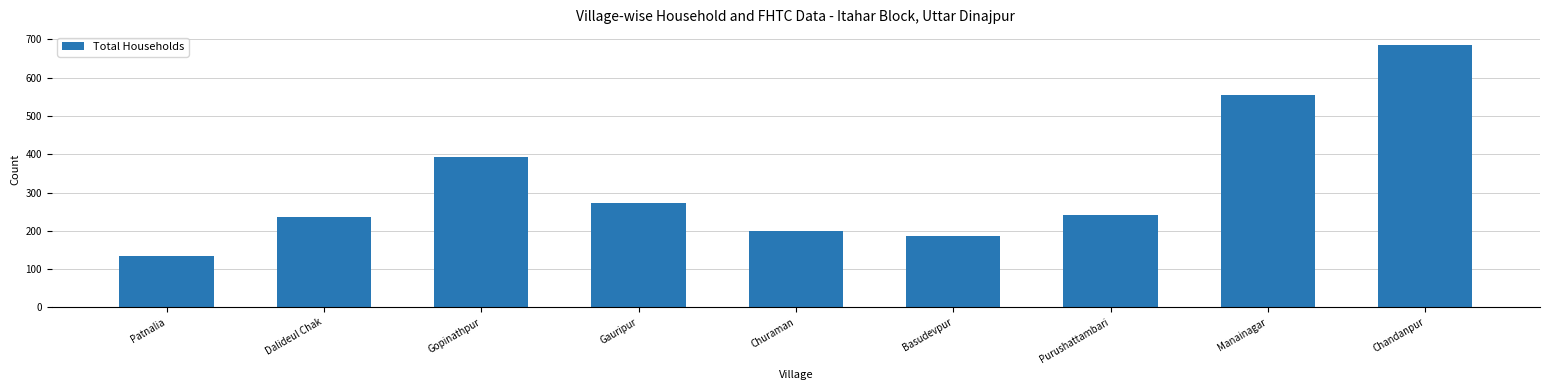

Reading left to right, extract all data points from this chart.

135	235	392	272	200	187	240	555	685